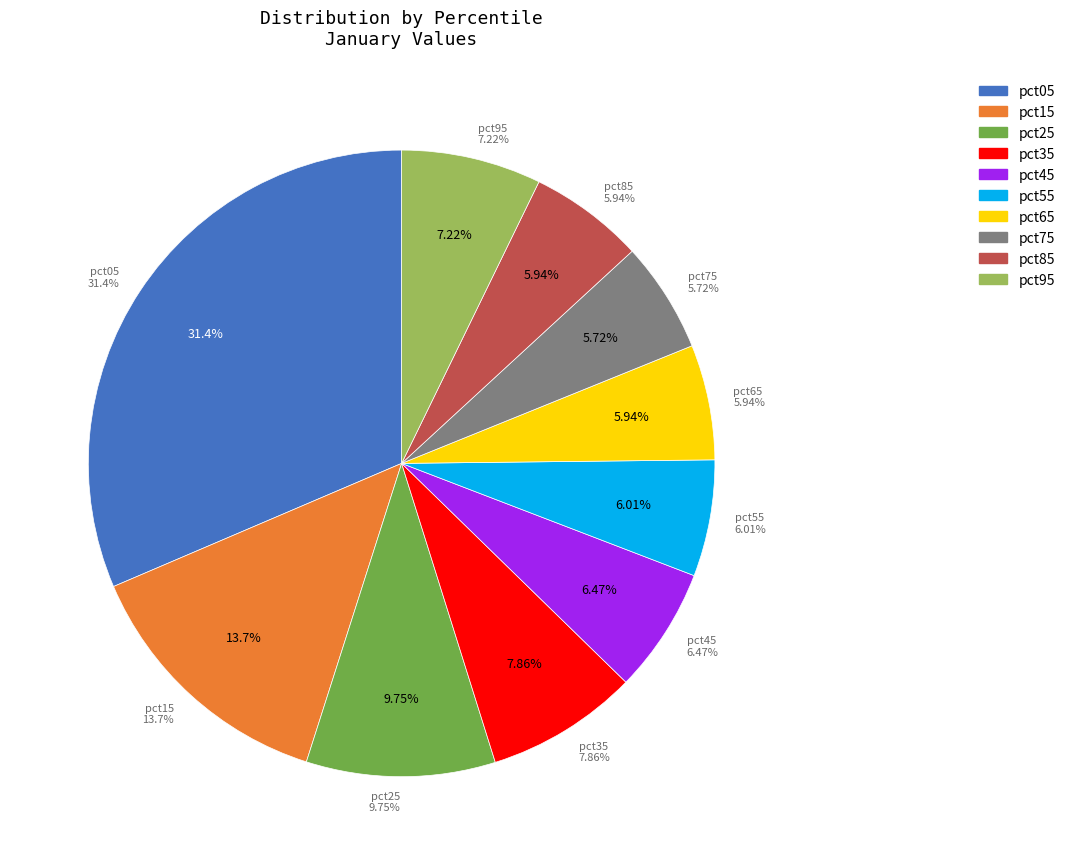

How many slices are in this pie chart?

10